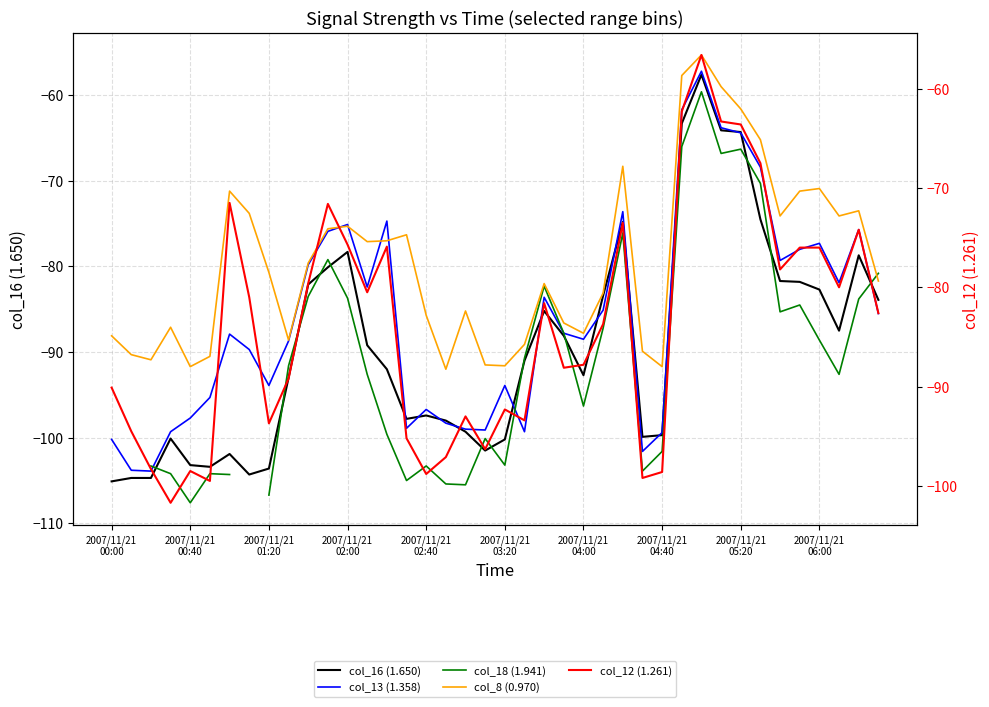

True or false: col_18 (1.941) has more than 1 interior local peaks.

True